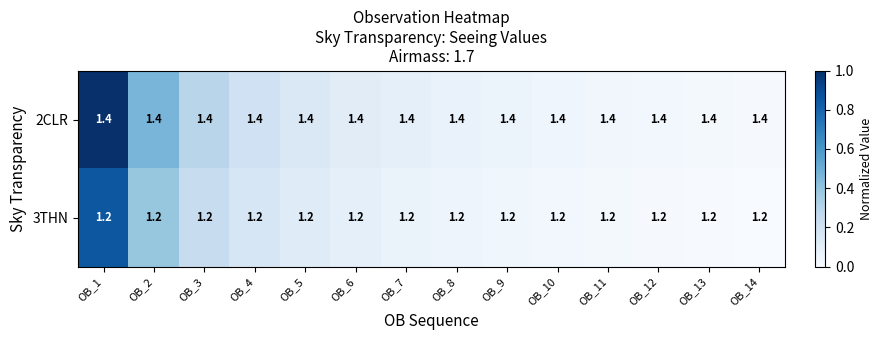

What is the average value of the 3THN series?

1.2